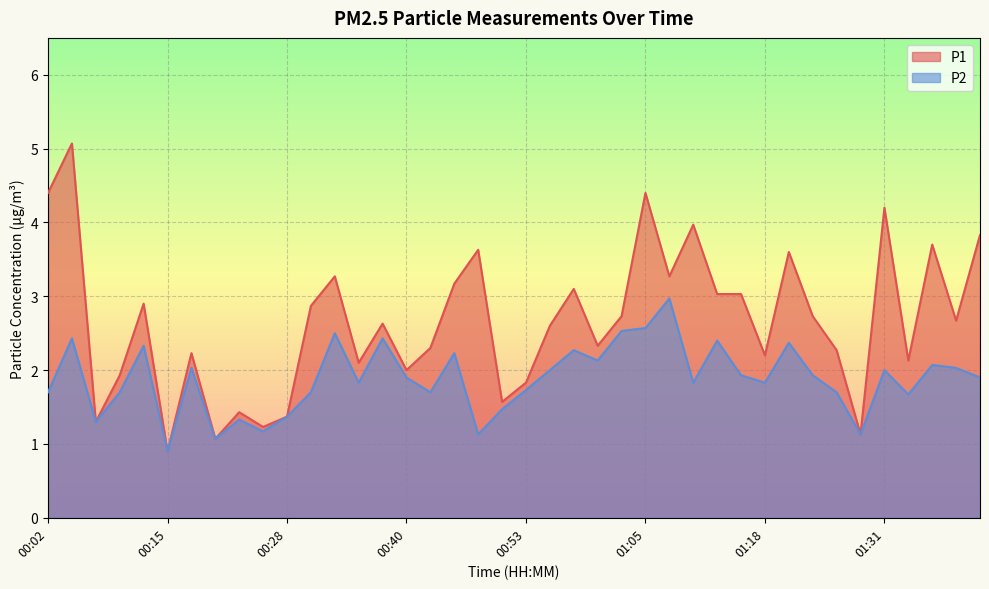

Reading left to right, list all the values displayed in this chart.

P1: 4.4	5.1	1.3	1.9	2.9	0.9	2.2	1.1	1.4	1.2	1.4	2.9	3.3	2.1	2.6	2.0	2.3	3.2	3.6	1.6	1.8	2.6	3.1	2.3	2.7	4.4	3.3	4.0	3.0	3.0	2.2	3.6	2.7	2.3	1.1	4.2	2.1	3.7	2.7	3.8
P2: 1.7	2.4	1.3	1.7	2.3	0.9	2.0	1.1	1.3	1.2	1.4	1.7	2.5	1.8	2.4	1.9	1.7	2.2	1.1	1.5	1.7	2.0	2.3	2.1	2.5	2.6	3.0	1.8	2.4	1.9	1.8	2.4	1.9	1.7	1.1	2.0	1.7	2.1	2.0	1.9